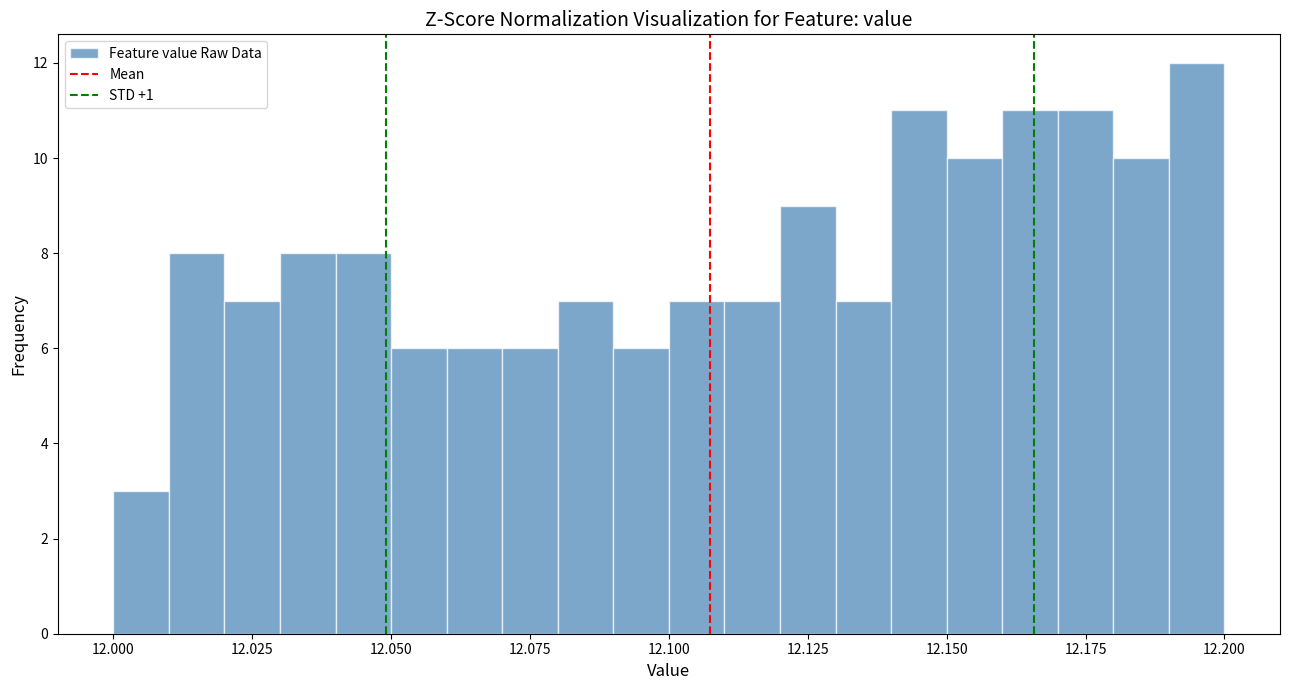

Read against the x-axis, roughly where is the centre of the tallest bar?

12.195